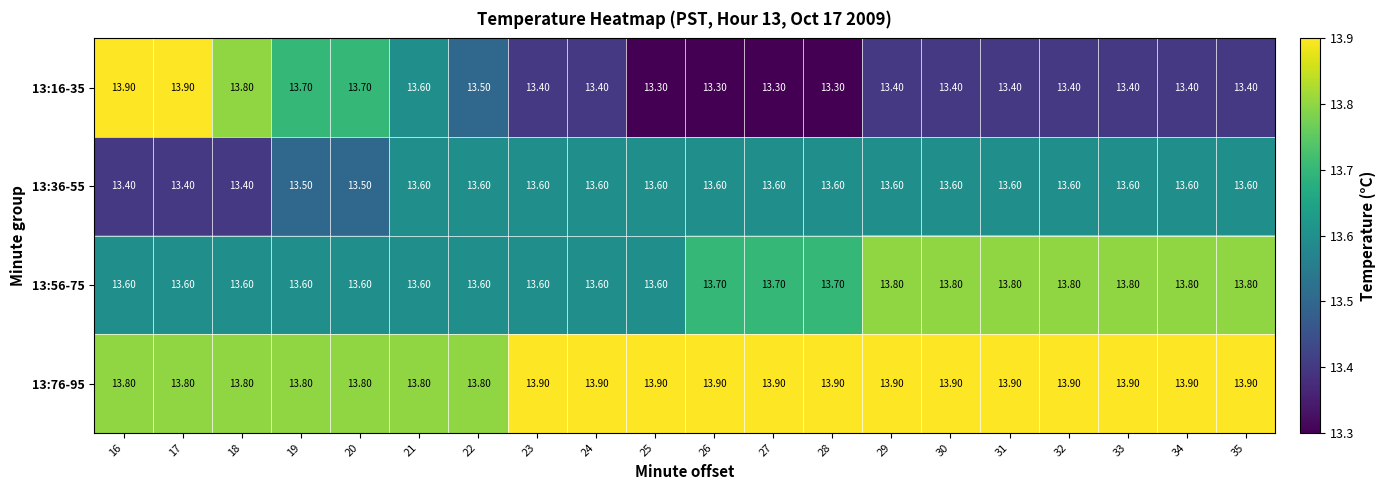

At how many categories does at least one series exceed 13?

20